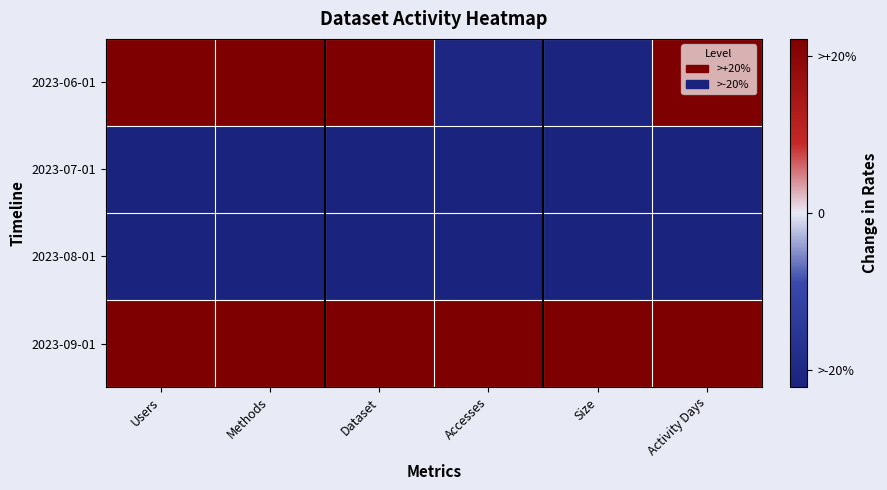

Reading left to right, extract all data points from this chart.

2023-06-01: Users=1.0	Methods=1.0	Dataset=1.0	Accesses=0.0	Size=0.0	Activity Days=1.0
2023-07-01: Users=0.0	Methods=0.0	Dataset=0.0	Accesses=0.0	Size=0.0	Activity Days=0.0
2023-08-01: Users=0.0	Methods=0.0	Dataset=0.0	Accesses=0.0	Size=0.0	Activity Days=0.0
2023-09-01: Users=1.0	Methods=1.0	Dataset=1.0	Accesses=1.0	Size=1.0	Activity Days=1.0